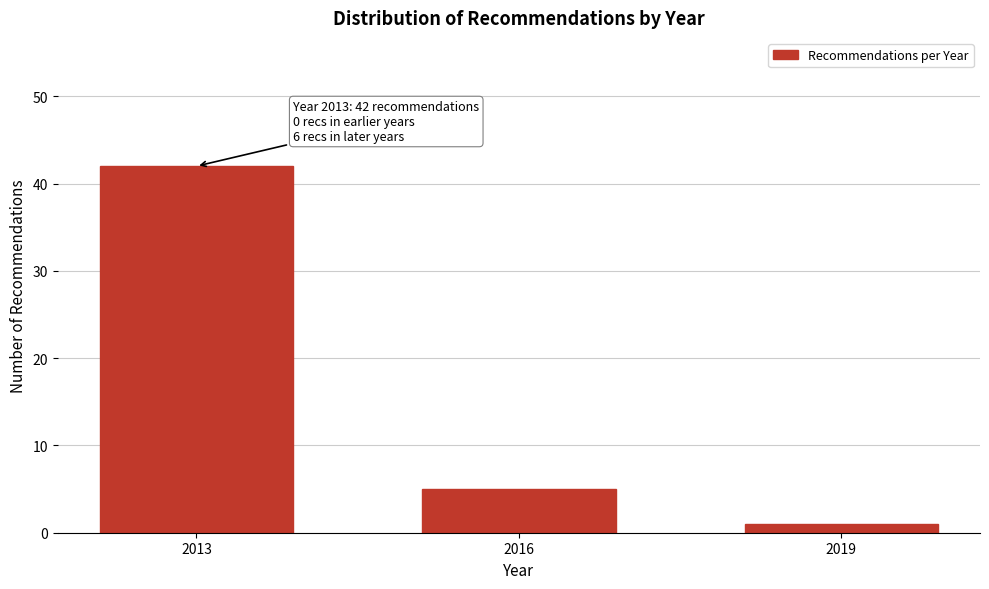

Reading left to right, list all the values displayed in this chart.

2013=42	2016=5	2019=1